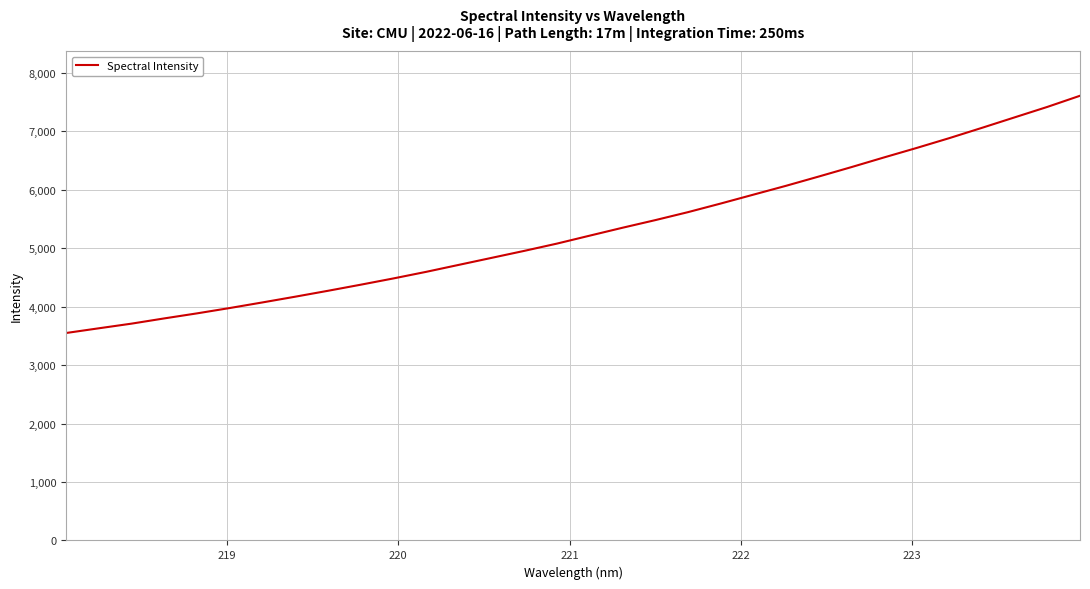

What is the smallest value displayed?

3549.7